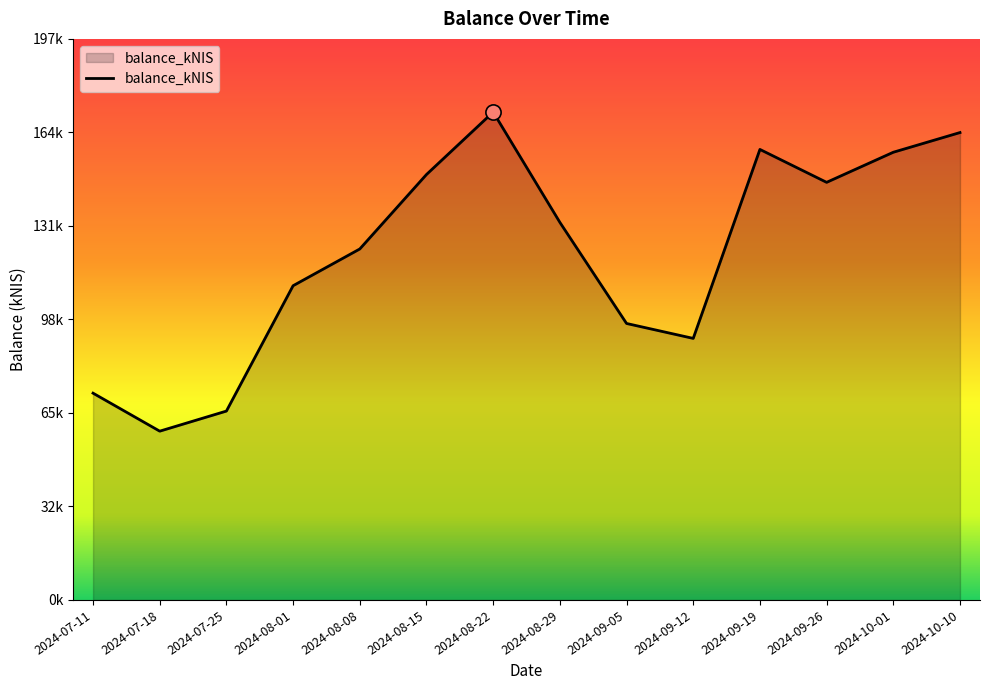

What is the change in value from 2024-08-01 to 2024-09-26?

+36367.9